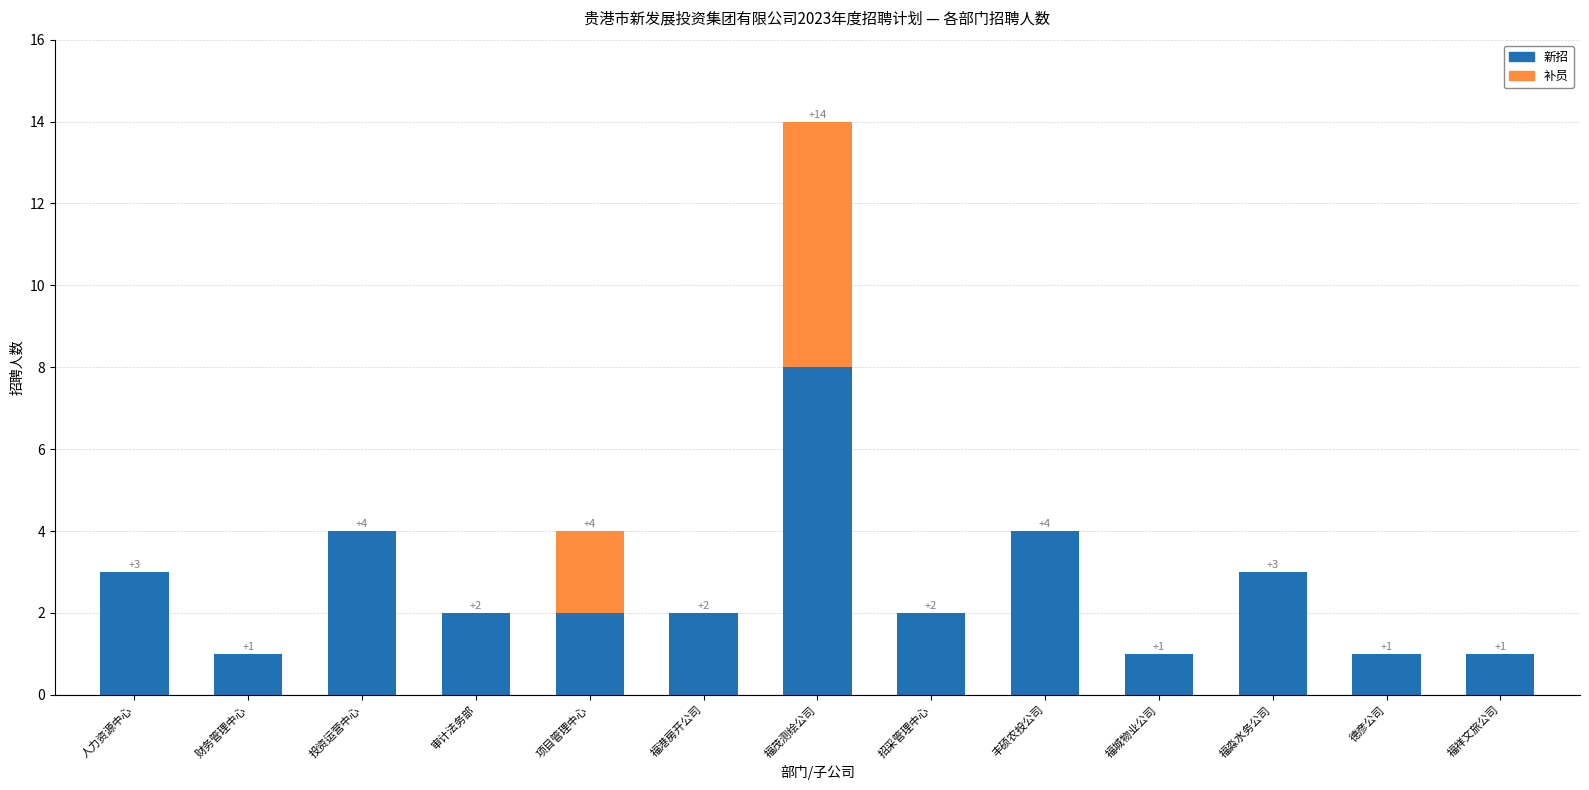

Are the bars grouped side by side (vs. stacked)?

No